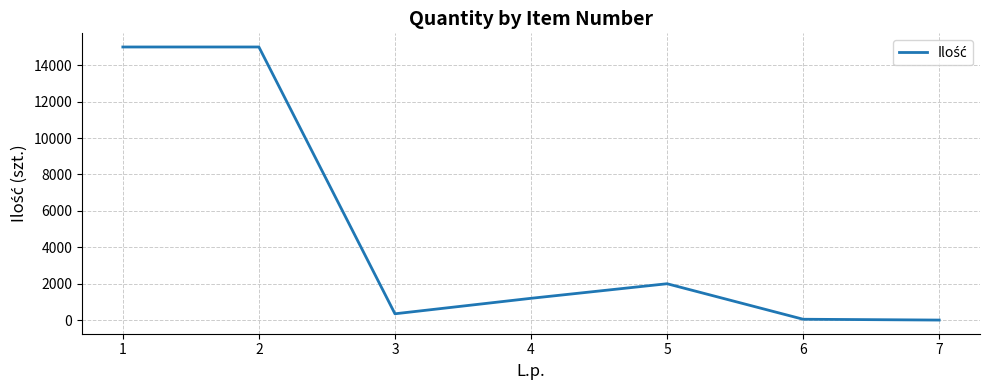

At which category does the data reach its first local valley?

3